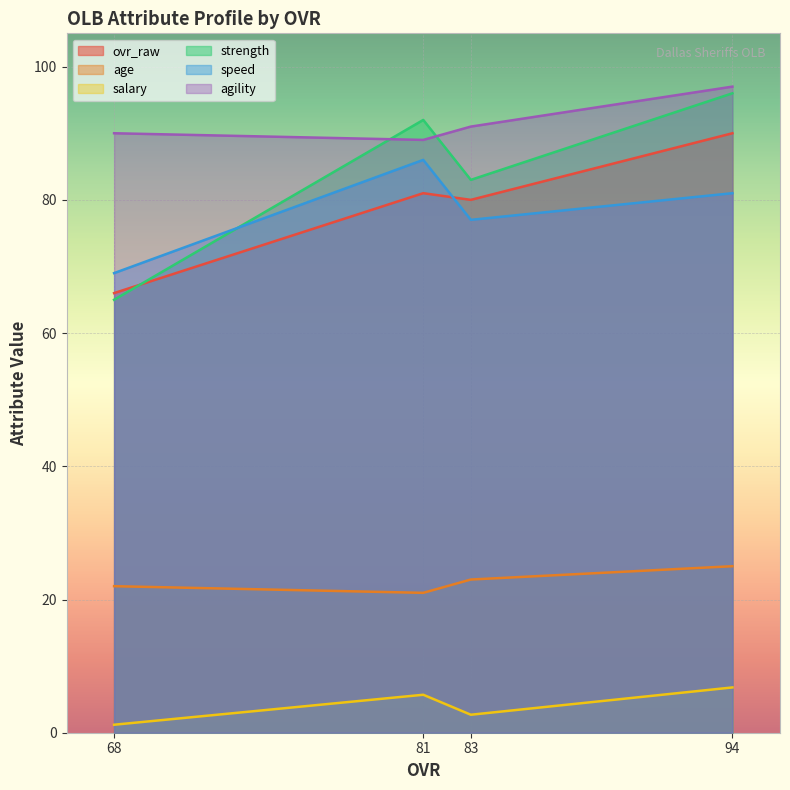

In speed, how many points are higher than both neighbors (excluding endpoints)?

1